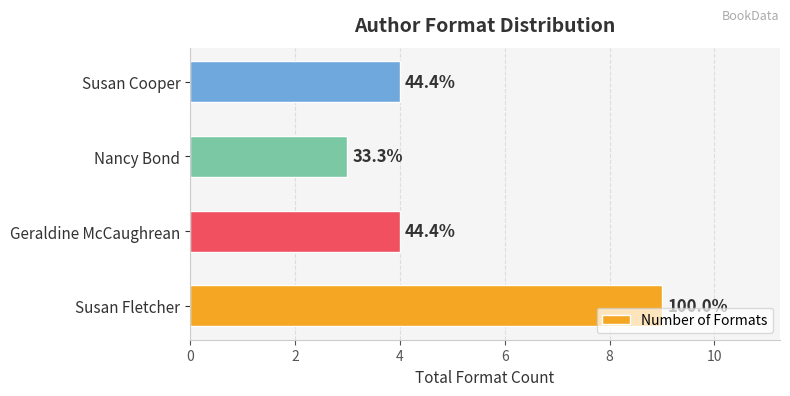

How many bars are there in total?

4